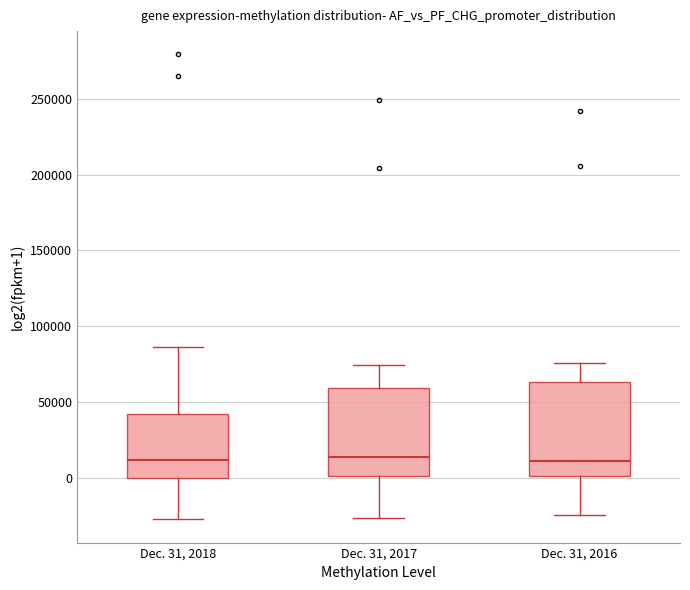

Reading left to right, read every box against the y-axis: the position of its median line, the range the box covers, and the ends of its whiskers. The values are not printed on the chart, so give them approximately, as read against the axis.

Dec. 31, 2018: median 10000, box 0 to 40000, whiskers -25000 to 85000
Dec. 31, 2017: median 15000, box 0 to 60000, whiskers -25000 to 75000
Dec. 31, 2016: median 10000, box 0 to 65000, whiskers -25000 to 75000